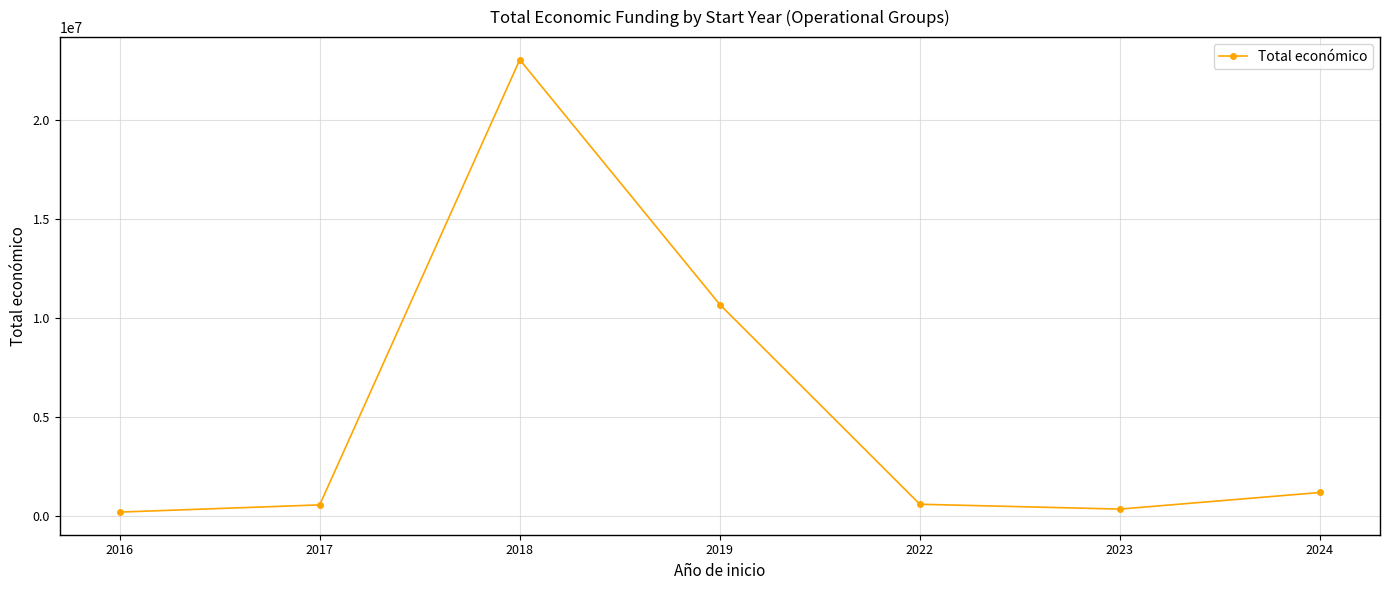

True or false: there are more than 0 points higher than both neighbors.

True